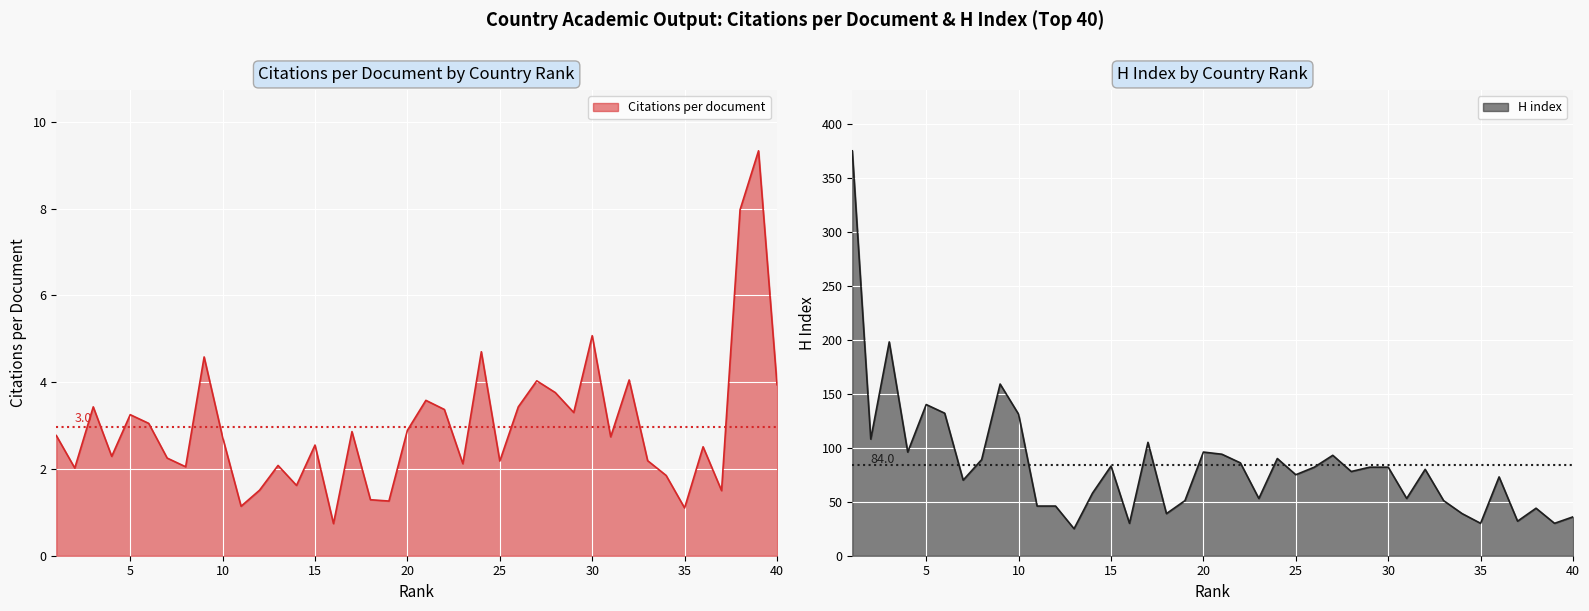

What is the minimum value shown in the chart?

0.7